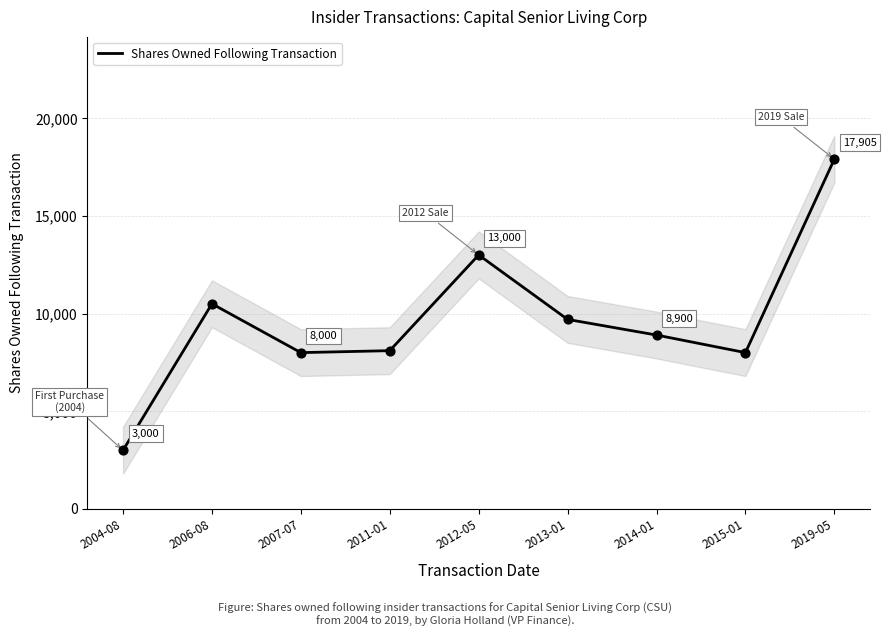

What is the ratio of the value at 2004-08 to the value at 2015-01?

0.4